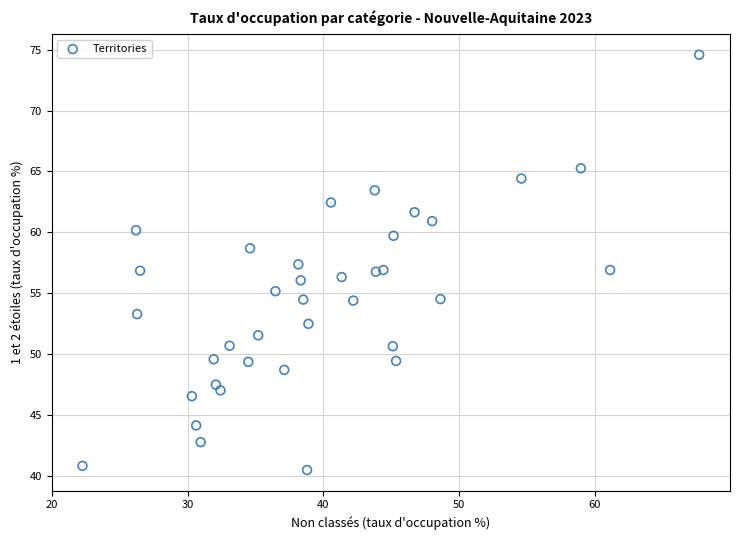

What is the range of X values (max minus min)?

45.4